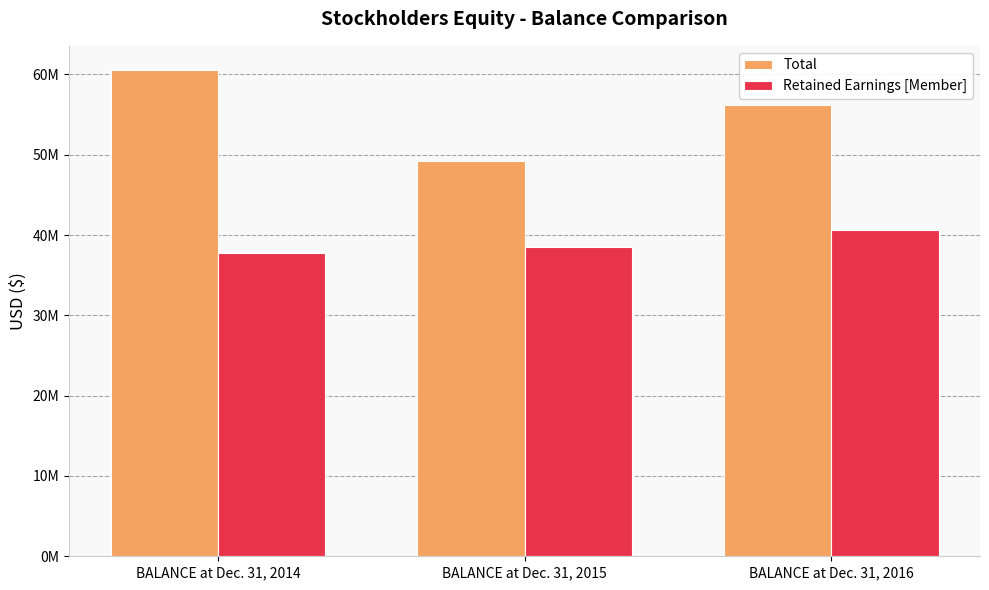

Which series changed the most between BALANCE at Dec. 31, 2014 and BALANCE at Dec. 31, 2016?

Total